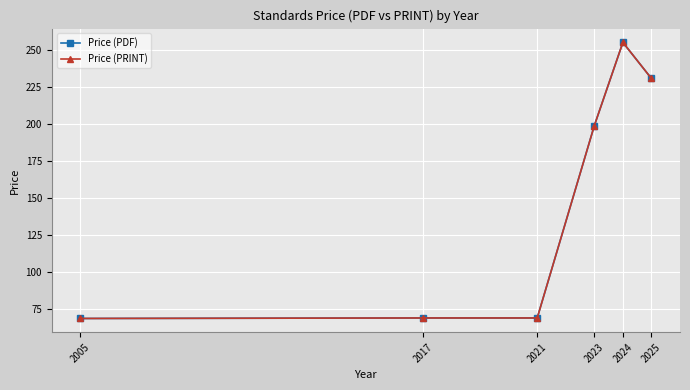

Reading left to right, extract all data points from this chart.

Price (PDF): 2005=68.7	2017=69.0	2021=69.0	2023=199.0	2024=255.2	2025=230.9
Price (PRINT): 2005=68.7	2017=69.0	2021=69.0	2023=199.0	2024=255.2	2025=230.9